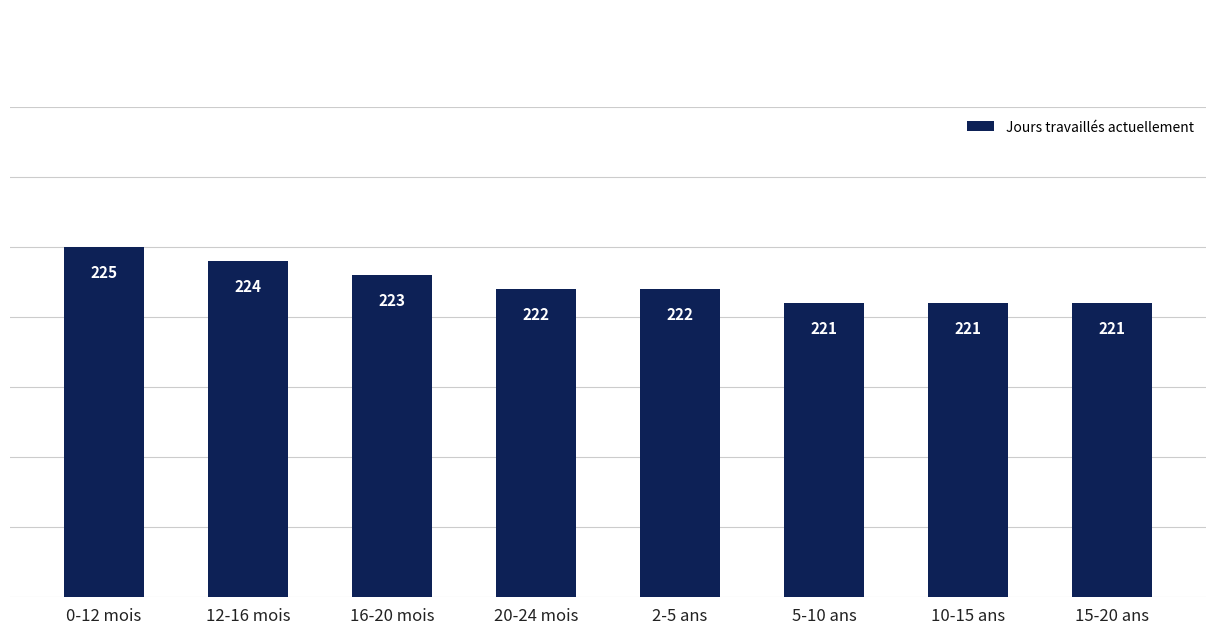

The value at 5-10 ans is 221. True or false?

True